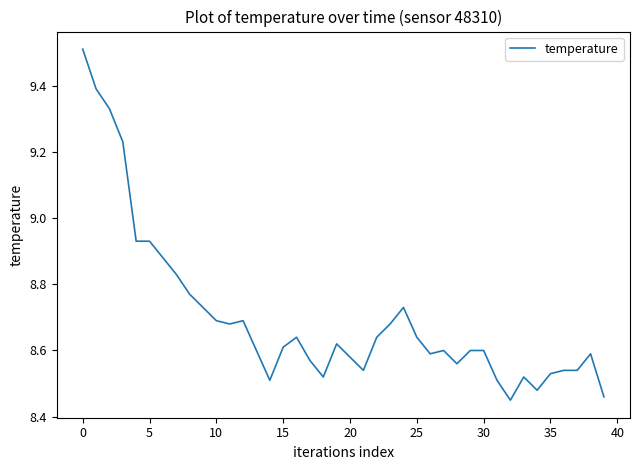

Does the chart display data point markers on the line(s)?

No